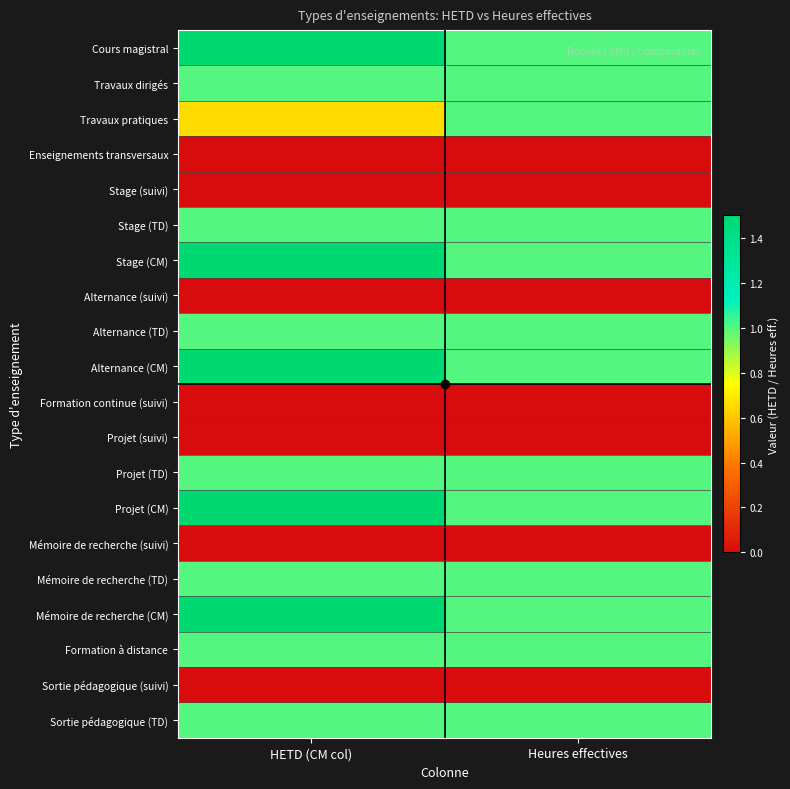

Which series has the largest range (max minus min)?

Cours magistral